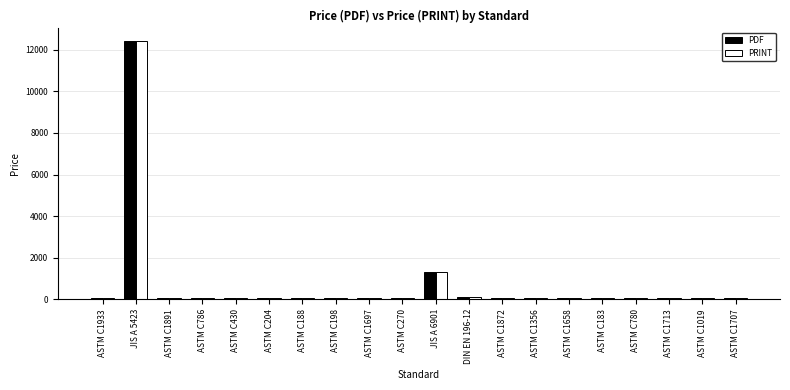

What is the label of the 10th bar from the right?

JIS A 6901